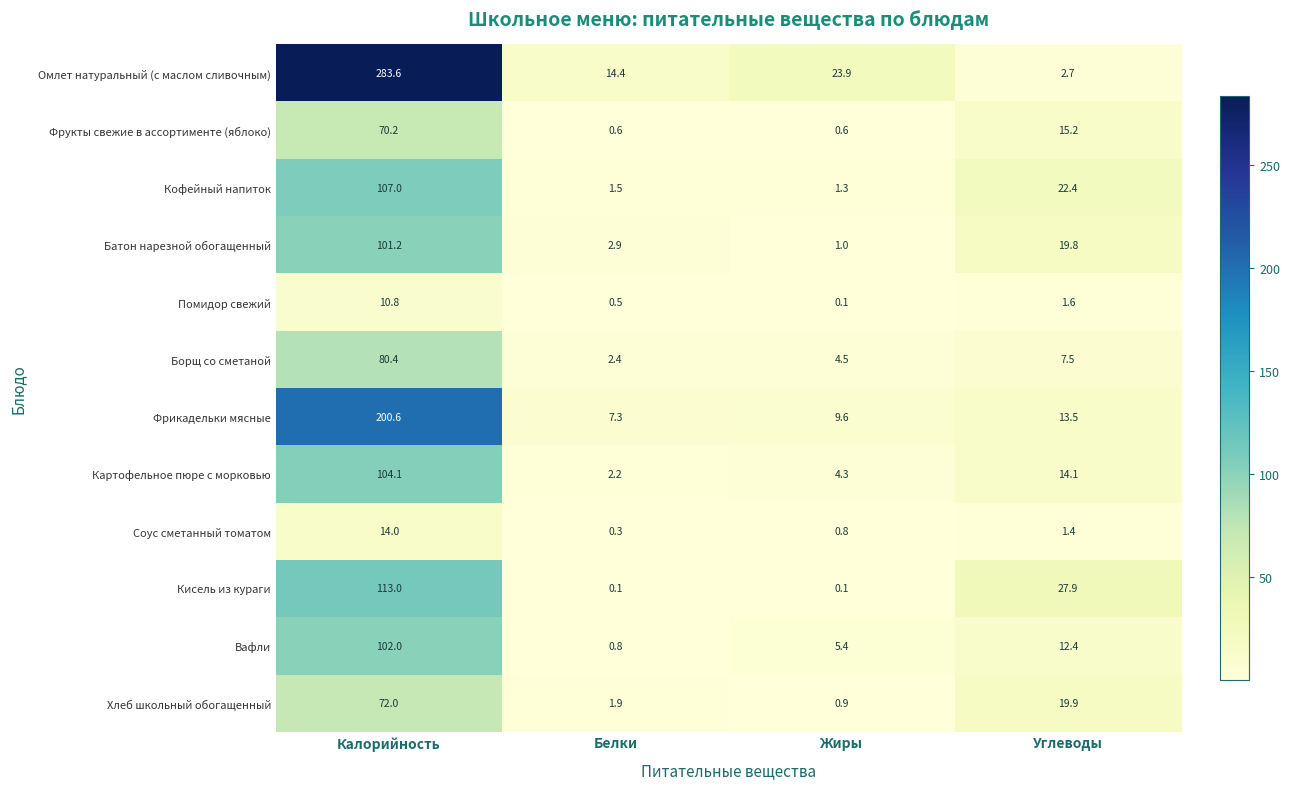

What is the sum of all Кисель из кураги values?

141.1